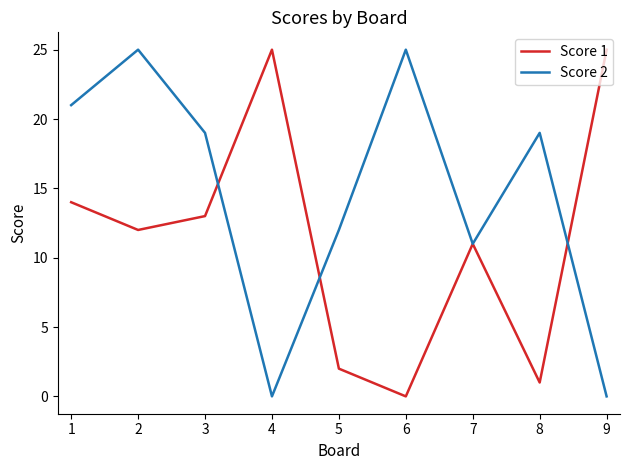

Reading left to right, what are all the values shown in this chart?

Score 1: 14	12	13	25	2	0	11	1	25
Score 2: 21	25	19	0	12	25	11	19	0